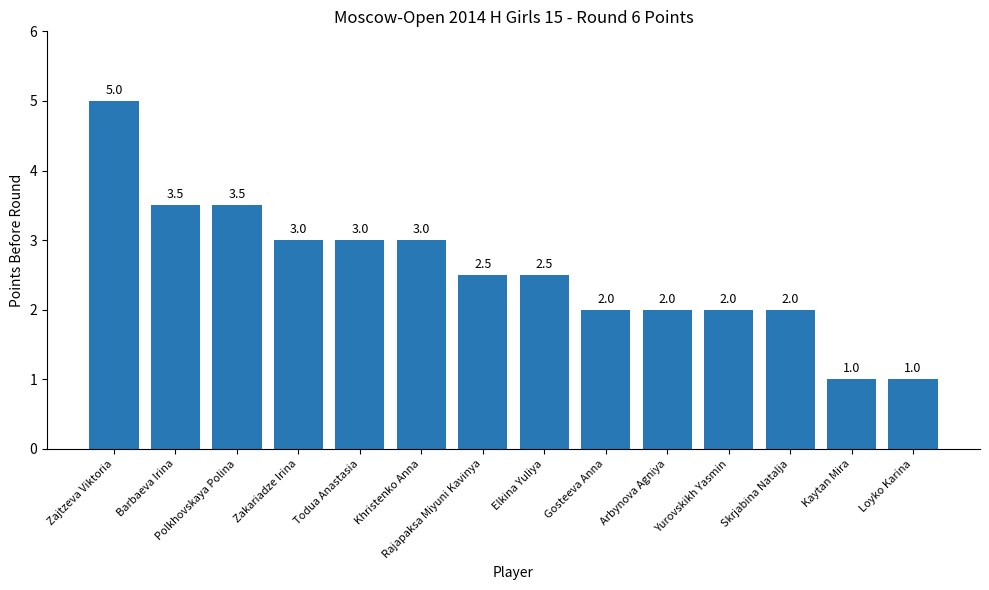

What is the difference between the second highest and minimum values?

2.5